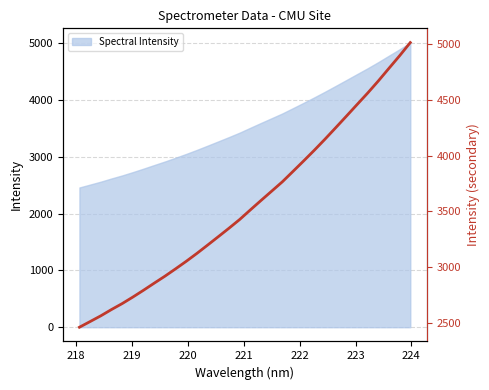

What is the minimum value for Spectral Intensity?

2461.7